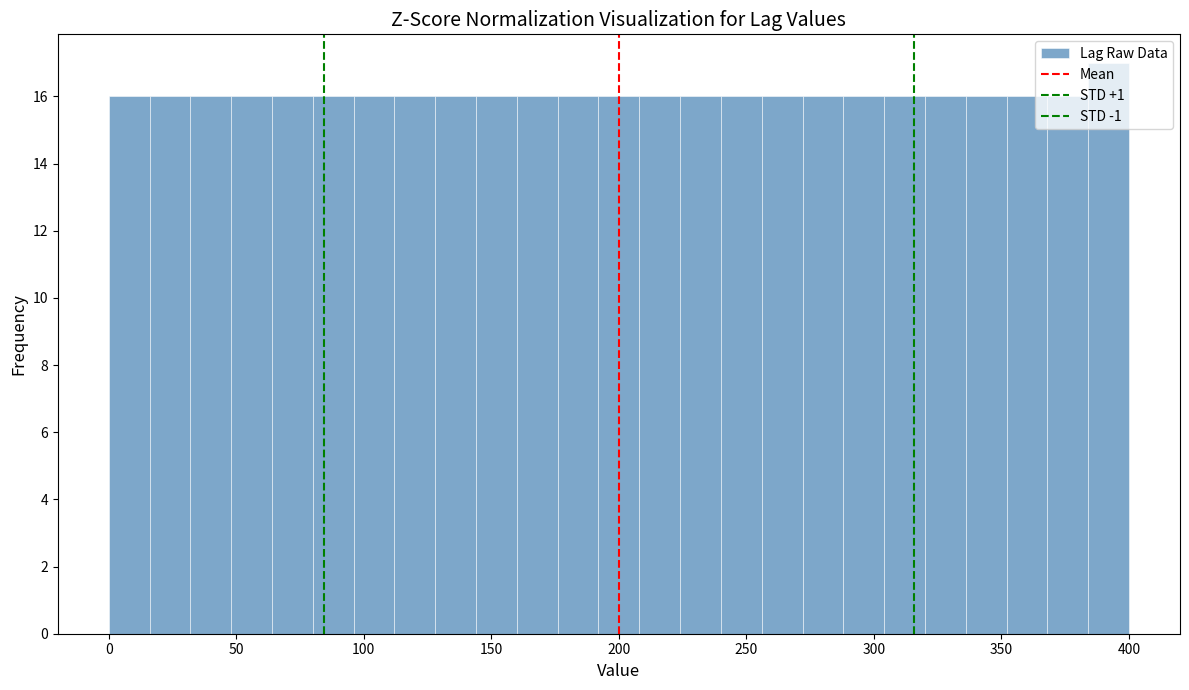

Read against the x-axis, roughly where is the centre of the tallest bar?

390